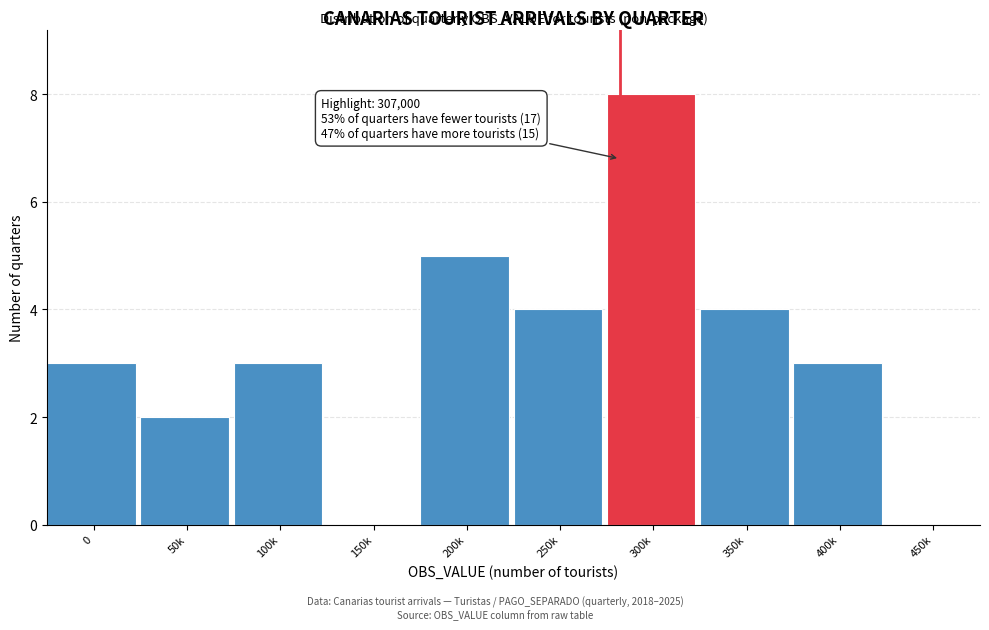

Reading left to right, list all the values displayed in this chart.

0=3	50k=2	100k=3	150k=0	200k=5	250k=4	300k=8	350k=4	400k=3	450k=0